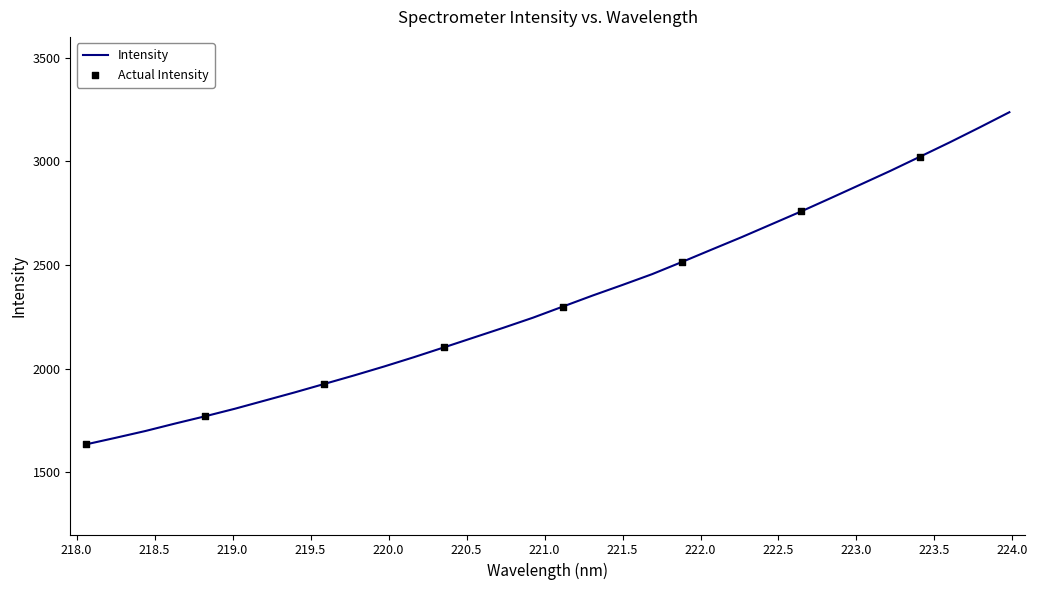

What is the maximum value shown in the chart?

3236.7